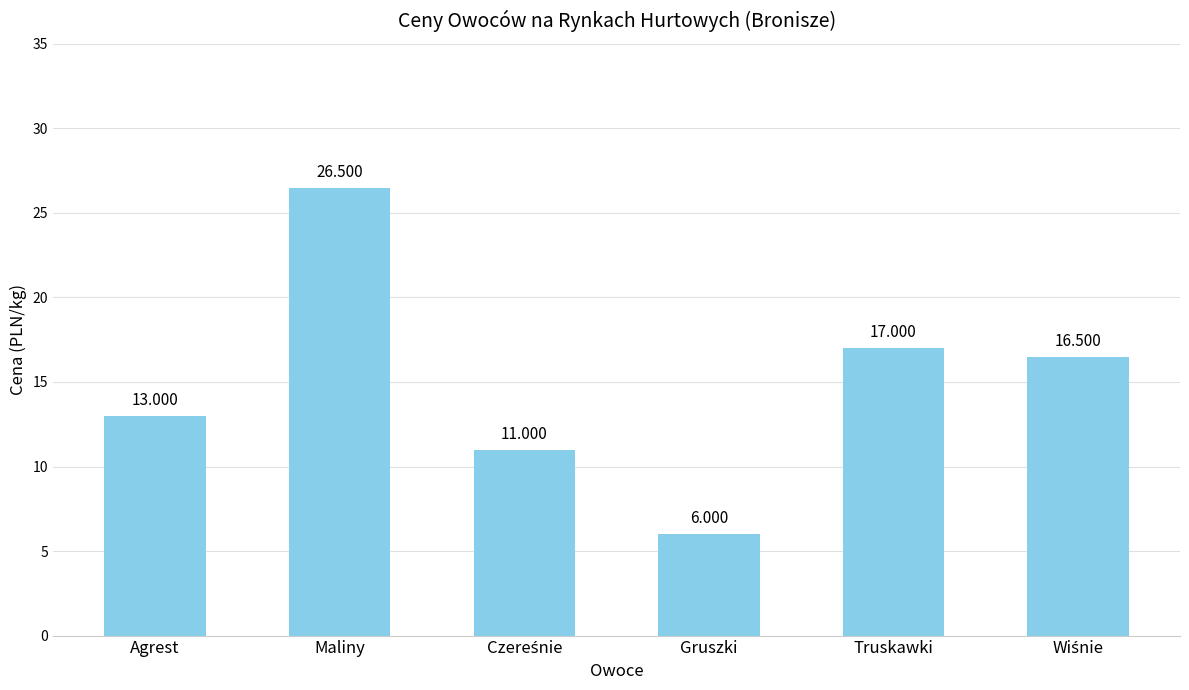

What position from the left is Truskawki?

5